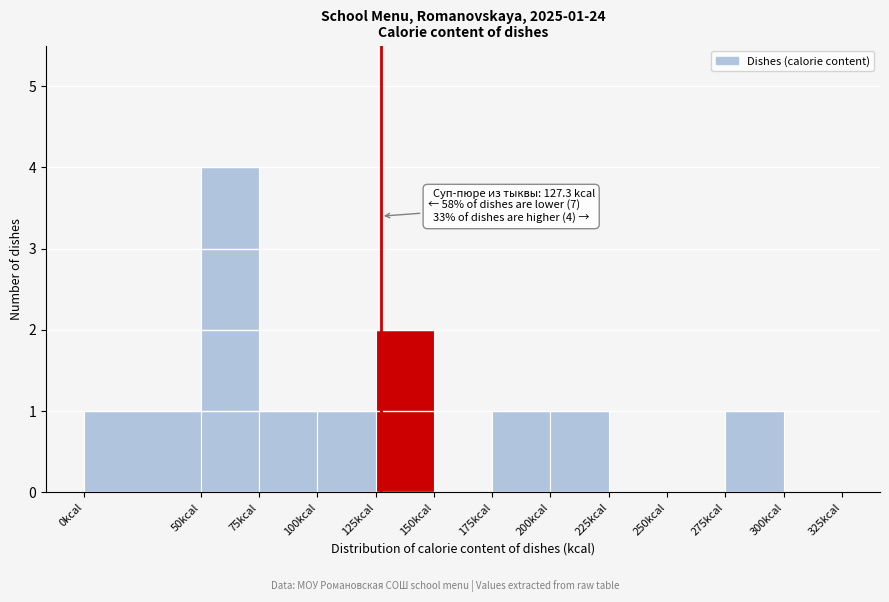

Over which range of the x-axis is the bar tallest?

50 to 75